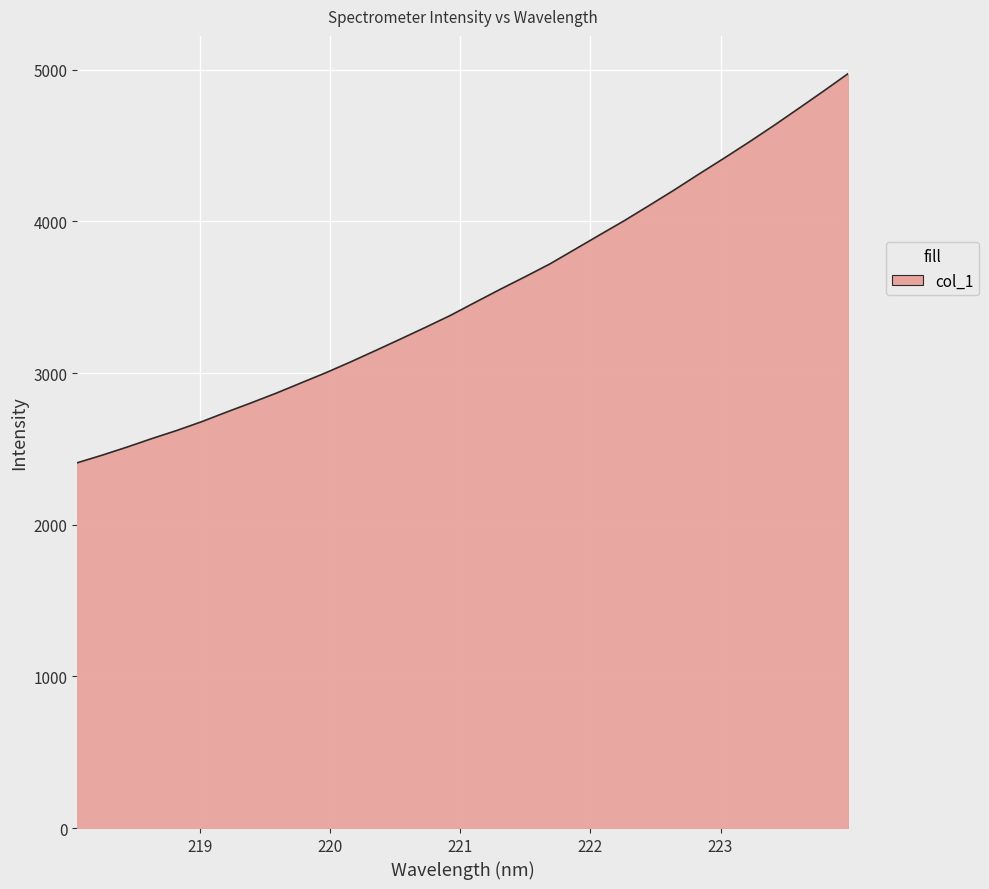

How many values are below 3467?

16